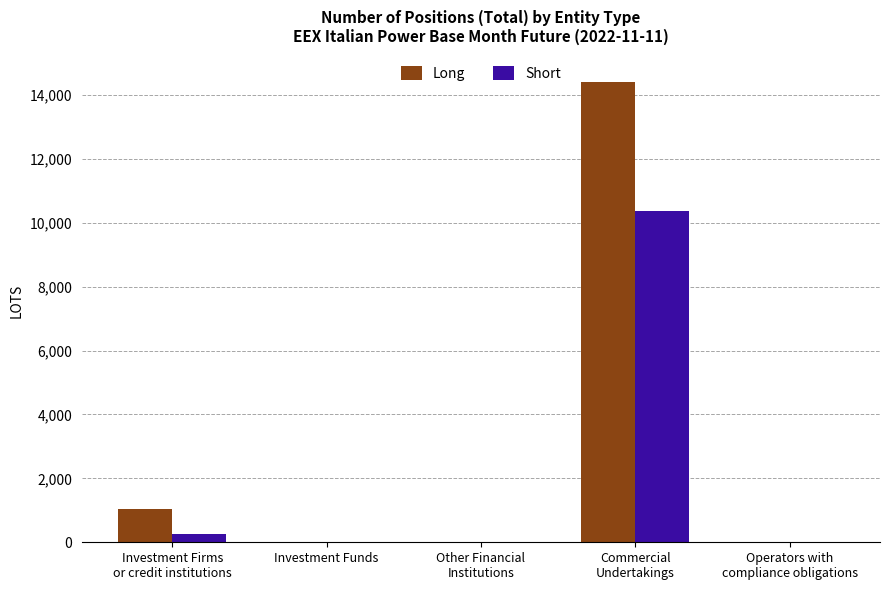

What is the sum of the Long values at Other Financial
Institutions and Investment Firms
or credit institutions?

1041.5